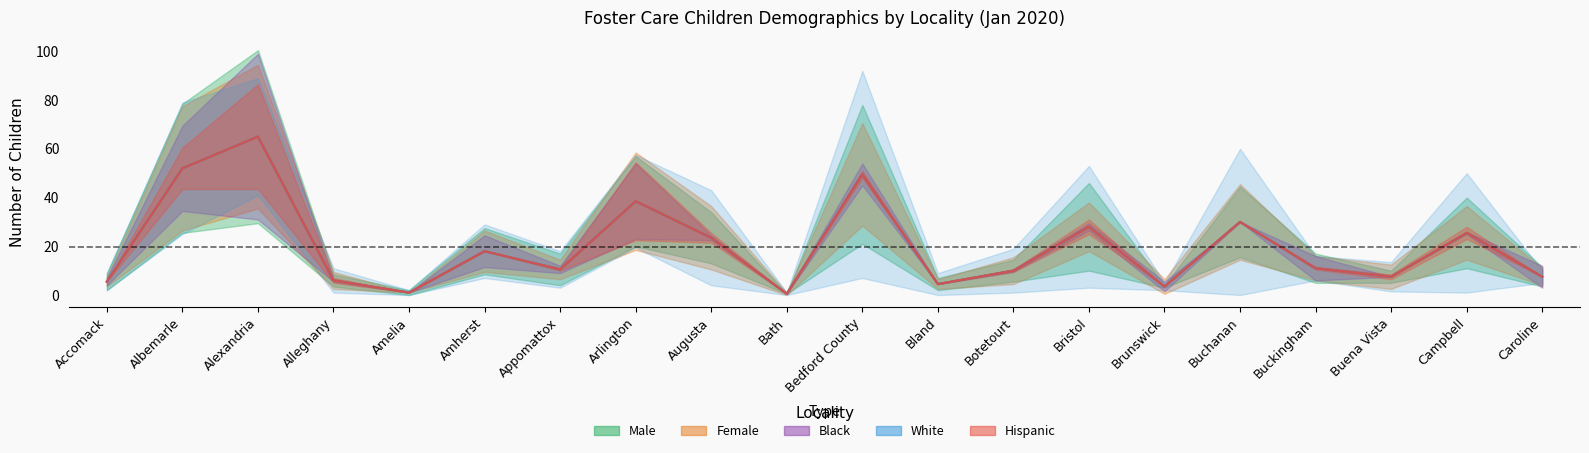

Rank the categories by Female value from highest to lowest.

Alexandria, Albemarle, Bedford County, Arlington, Buchanan, Bristol, Campbell, Augusta, Amherst, Buckingham, Appomattox, Botetourt, Buena Vista, Caroline, Alleghany, Accomack, Bland, Brunswick, Amelia, Bath